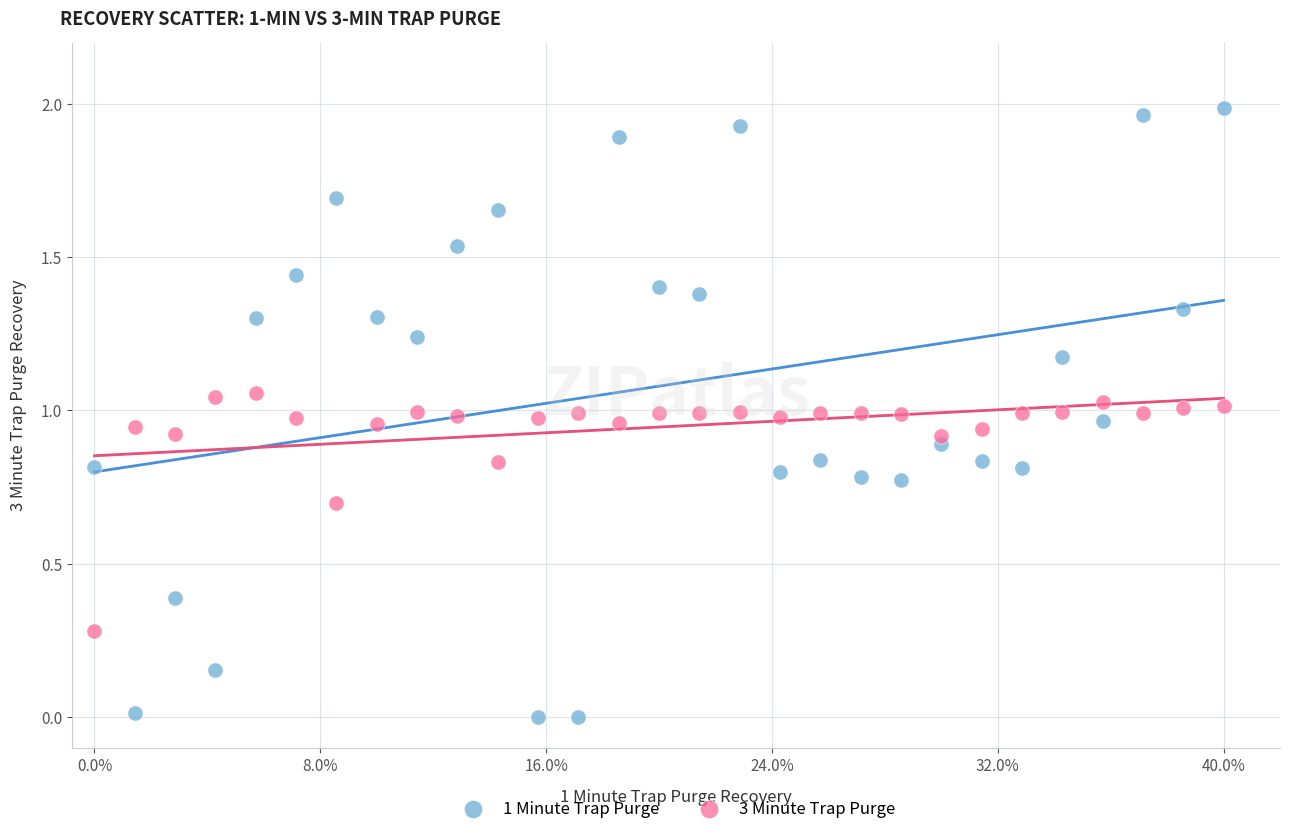

Which series contains the lowest Y value?

1 Minute Trap Purge